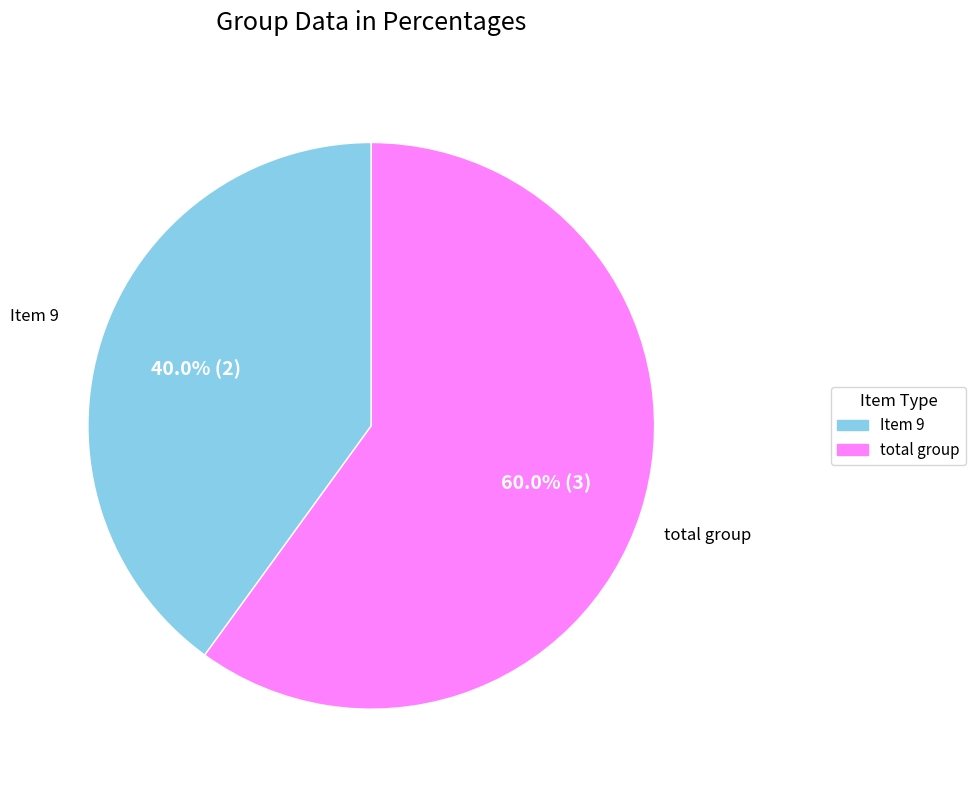

To the nearest percent, what is the difference between the total group and Item 9 slice percentages?

20%